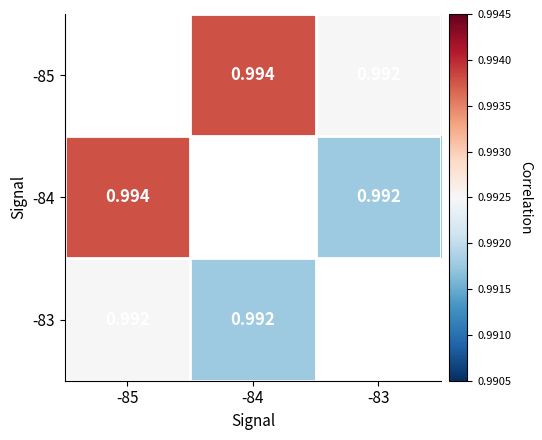

Is the value of -83 at -85 greater than the value of -84 at -85?

No